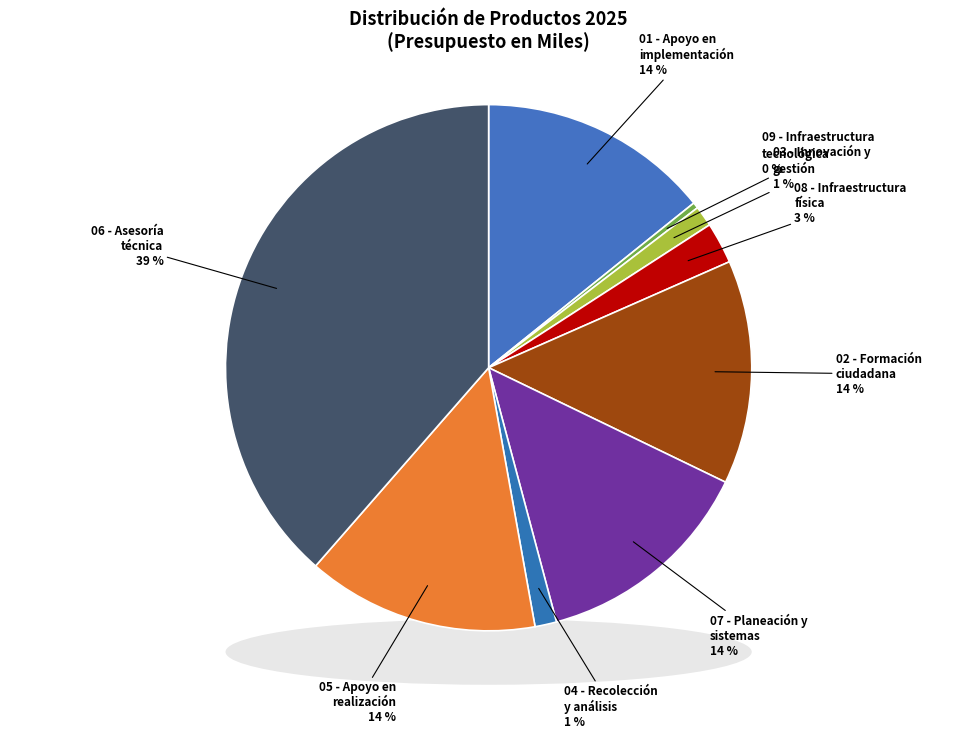

Combined, what portion of the pie is 04 - Recolección
y análisis and 05 - Apoyo en
realización?

15.6%